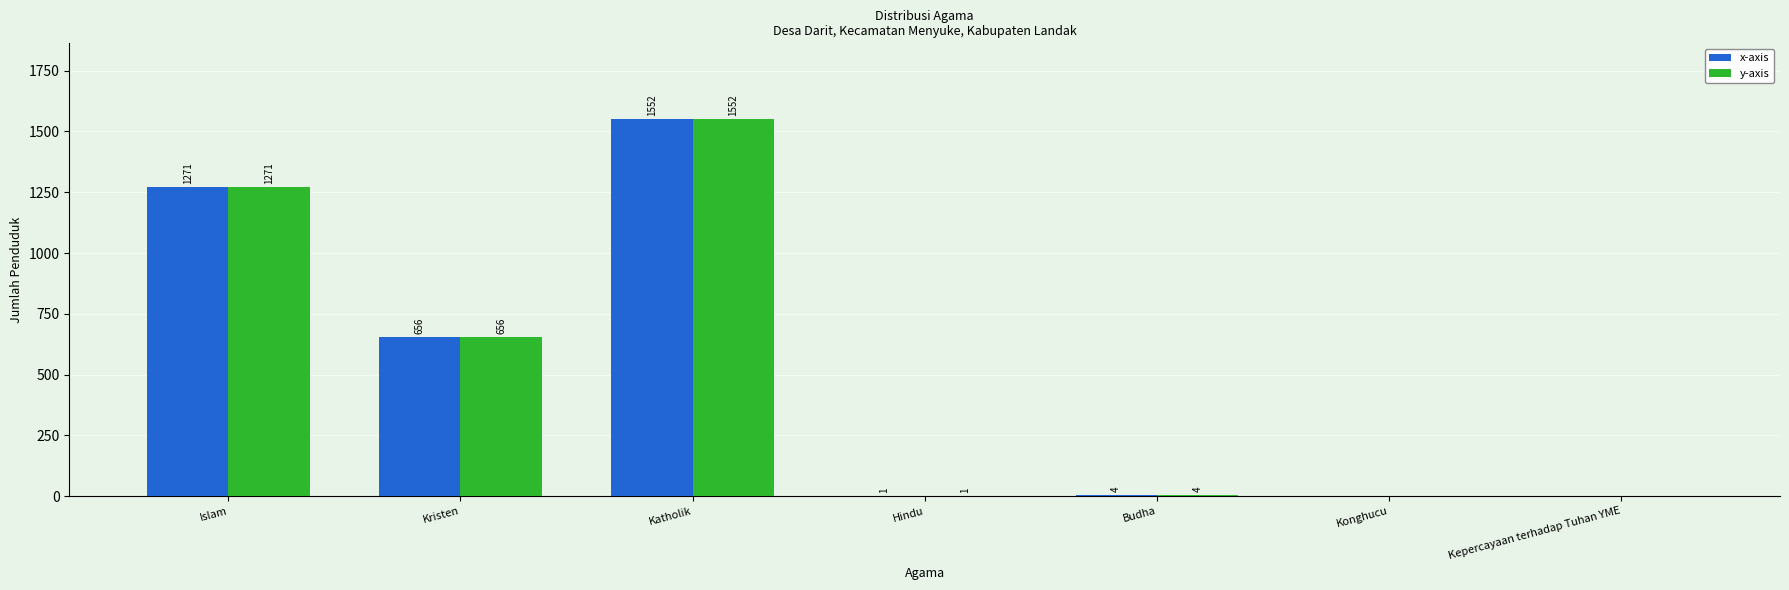

At which category is the sum across all series the highest?

Katholik